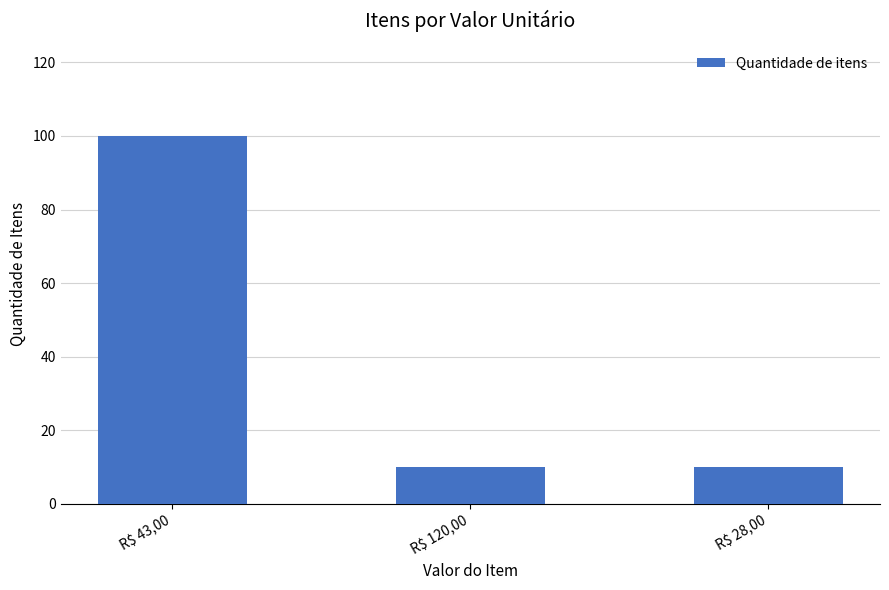

What is the difference between the maximum and minimum values?

90